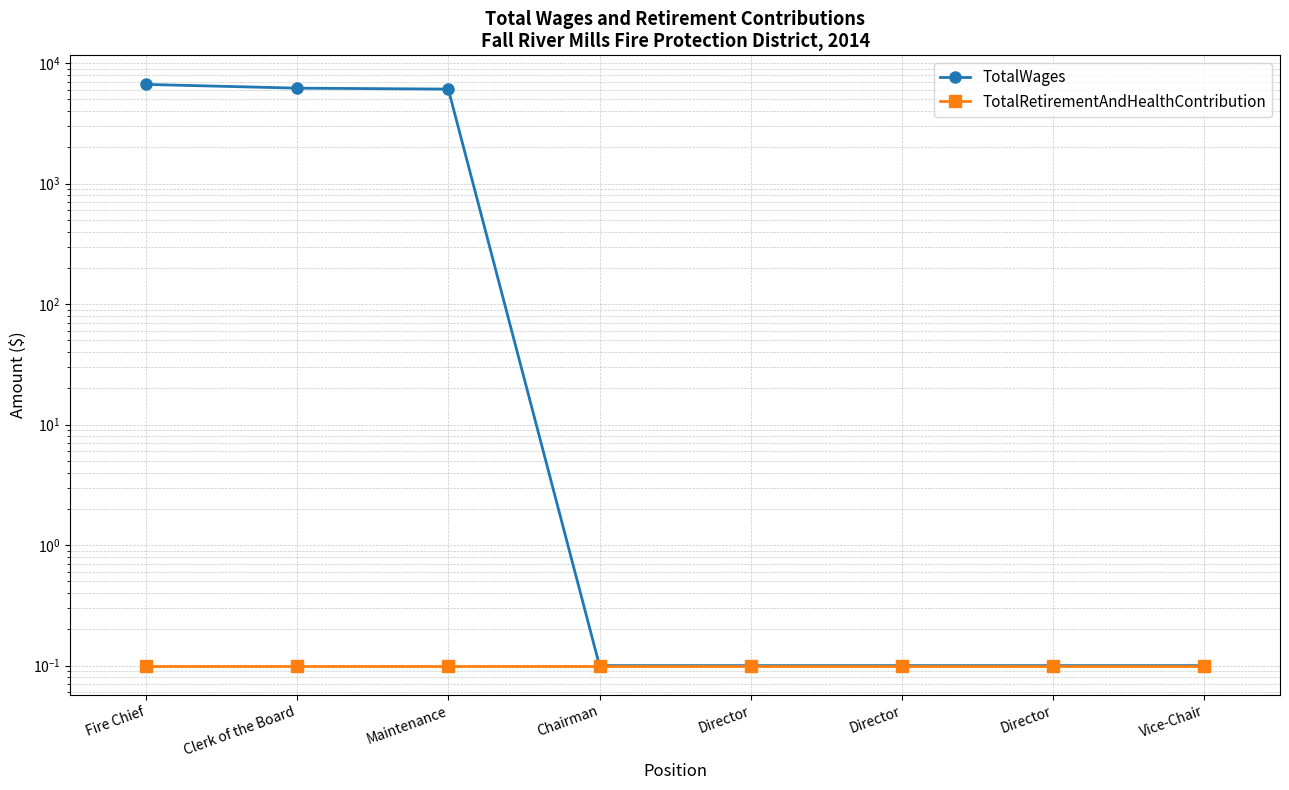

Which series has the largest range (max minus min)?

TotalWages